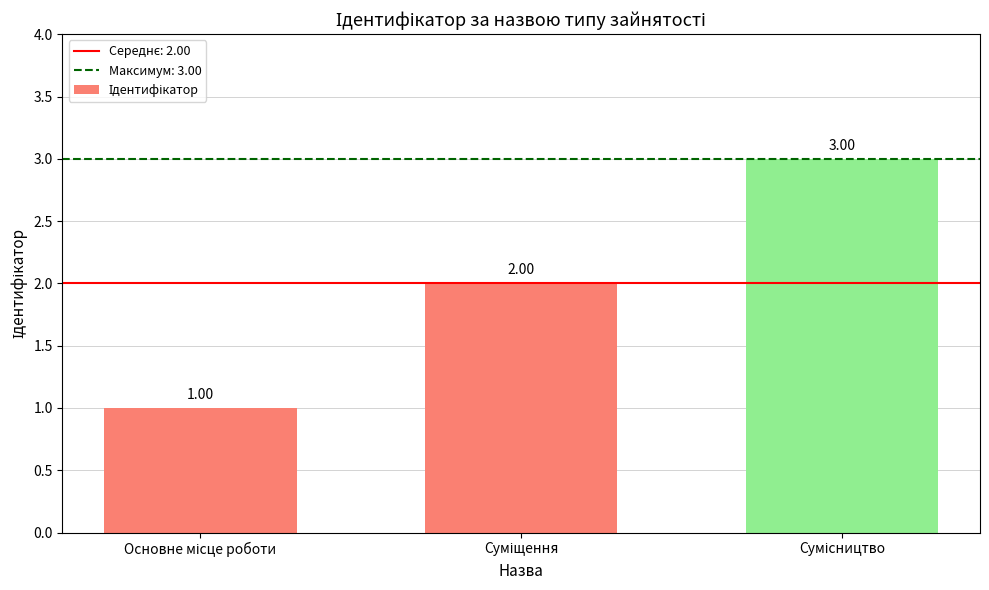

Are the bars horizontal?

No